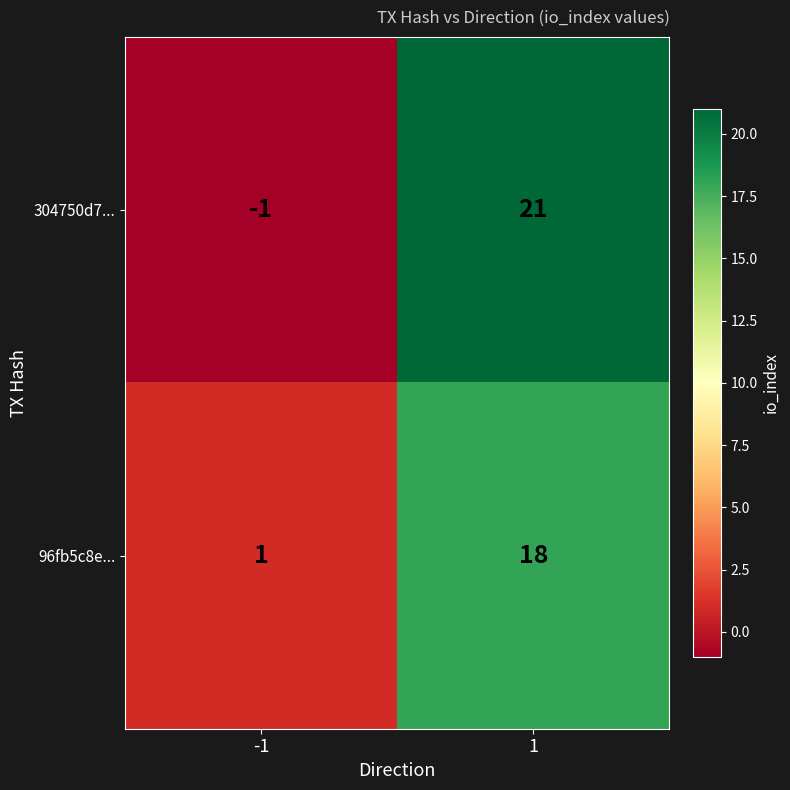

List the series in order of their overall mean, lowest first.

96fb5c8e..., 304750d7...